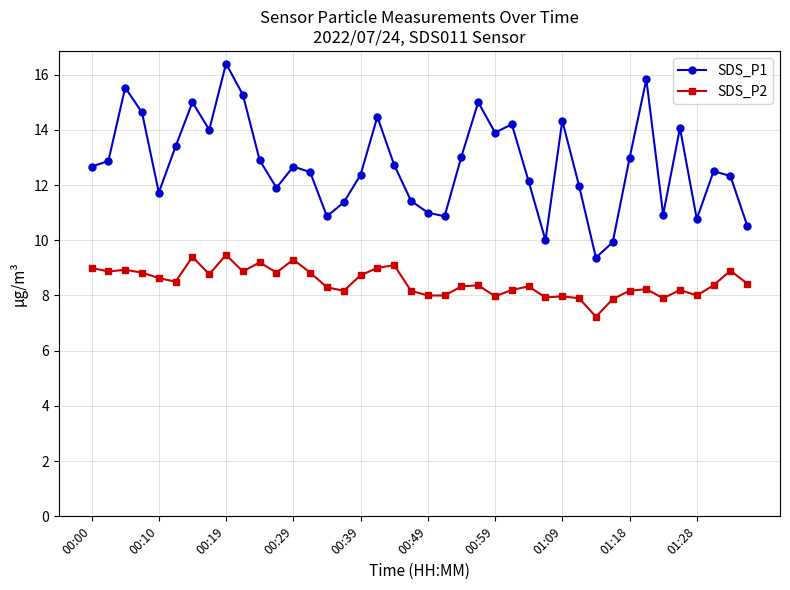

What is the minimum value shown in the chart?

7.2